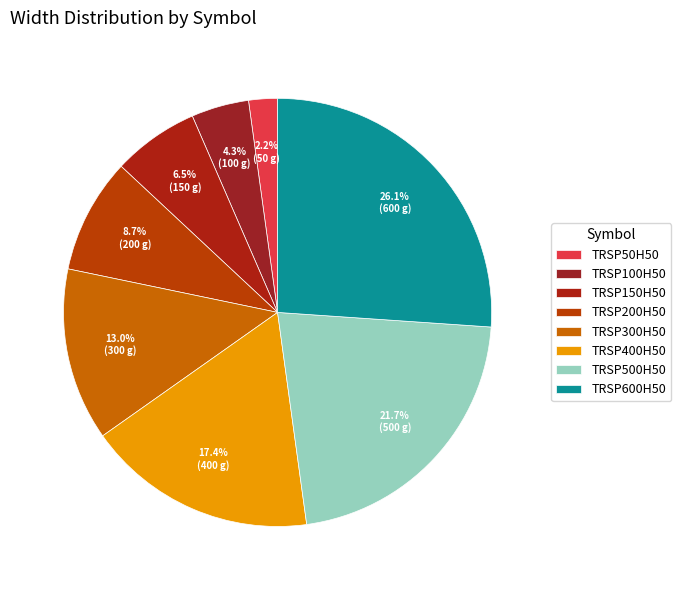

Is TRSP400H50 the majority of the pie?

No